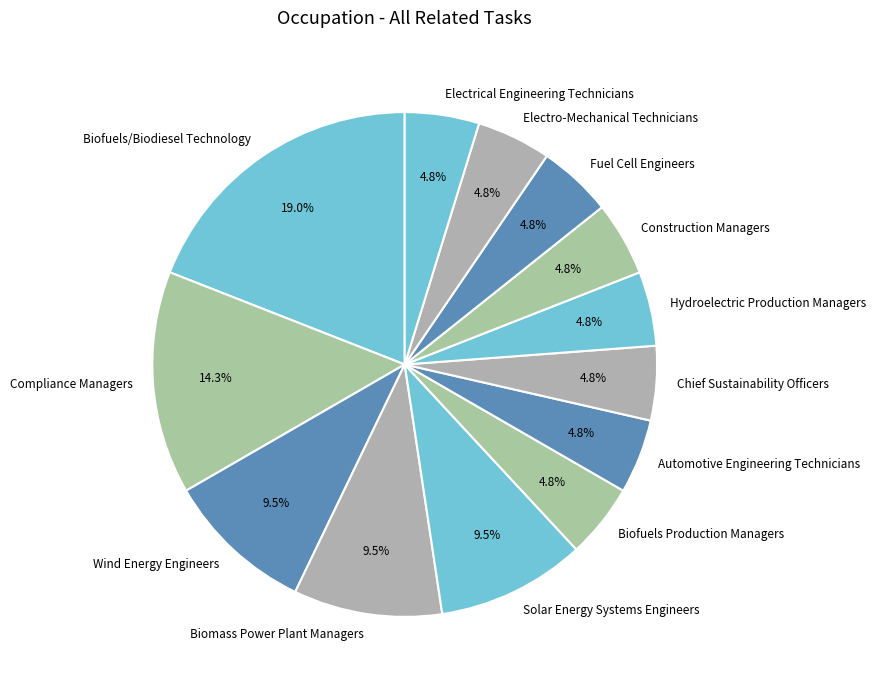

To the nearest percent, what percentage of the pie is Electrical Engineering Technicians?

5%